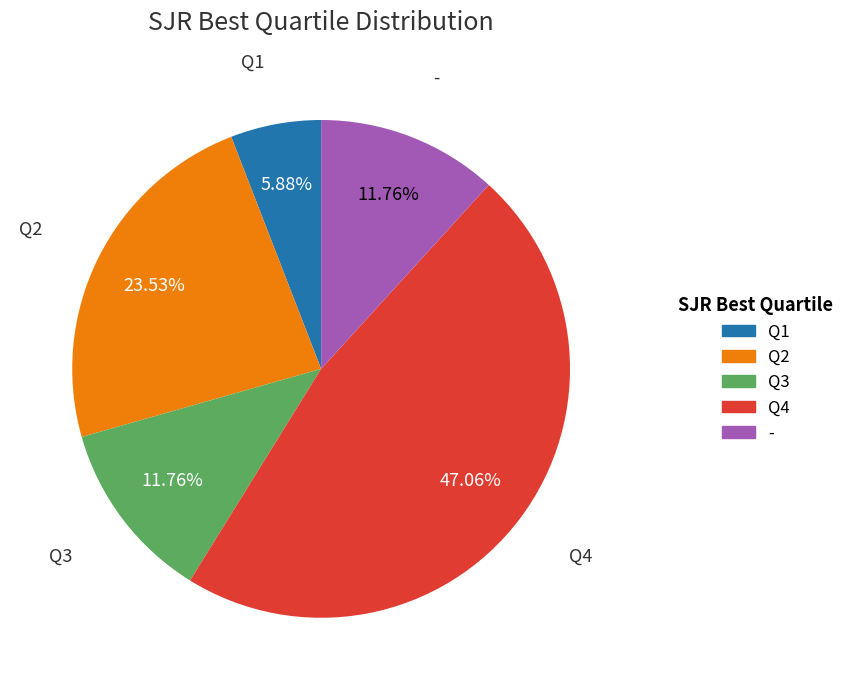

Between Q4 and Q2, which is larger?

Q4